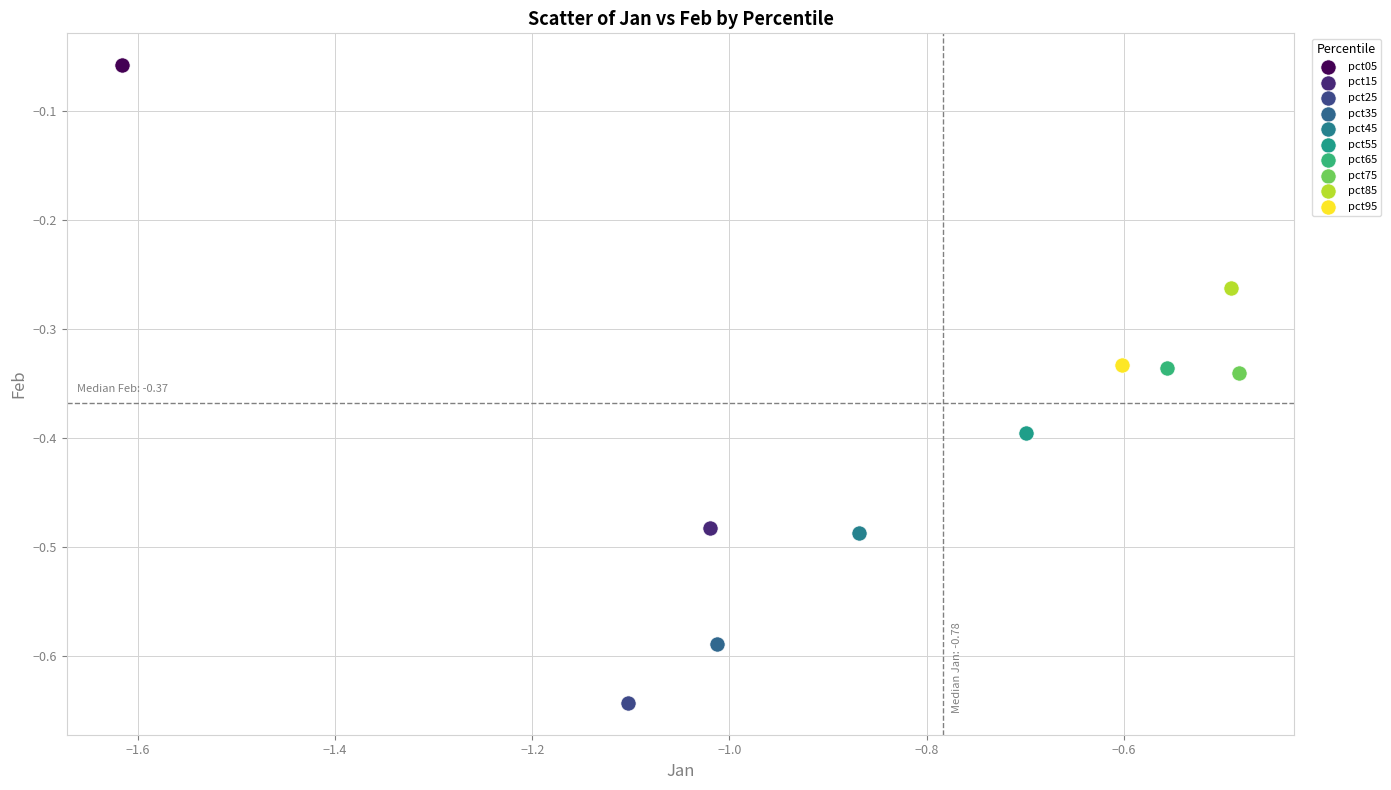

What are all the series names shown in the legend?

pct05, pct15, pct25, pct35, pct45, pct55, pct65, pct75, pct85, pct95